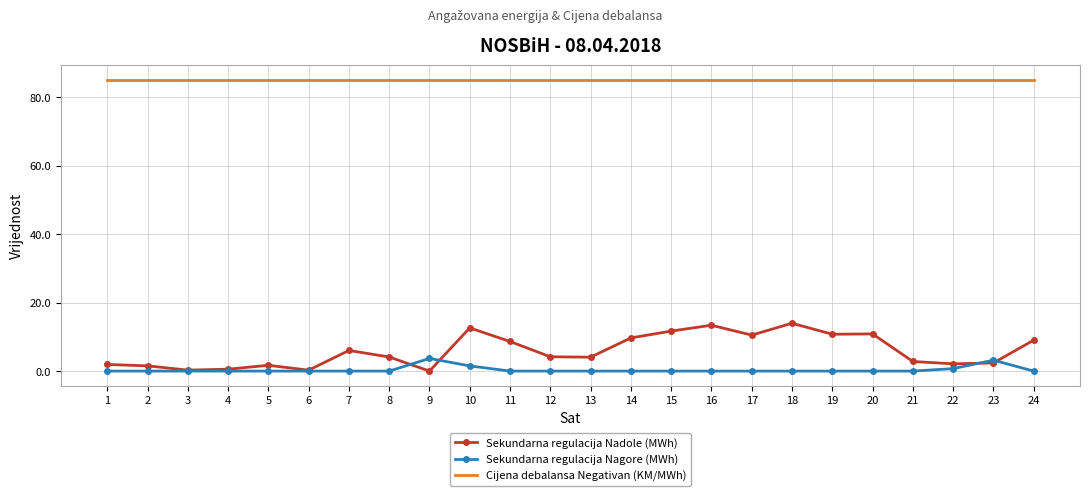

Which series has the largest total across all categories?

Cijena debalansa Negativan (KM/MWh)